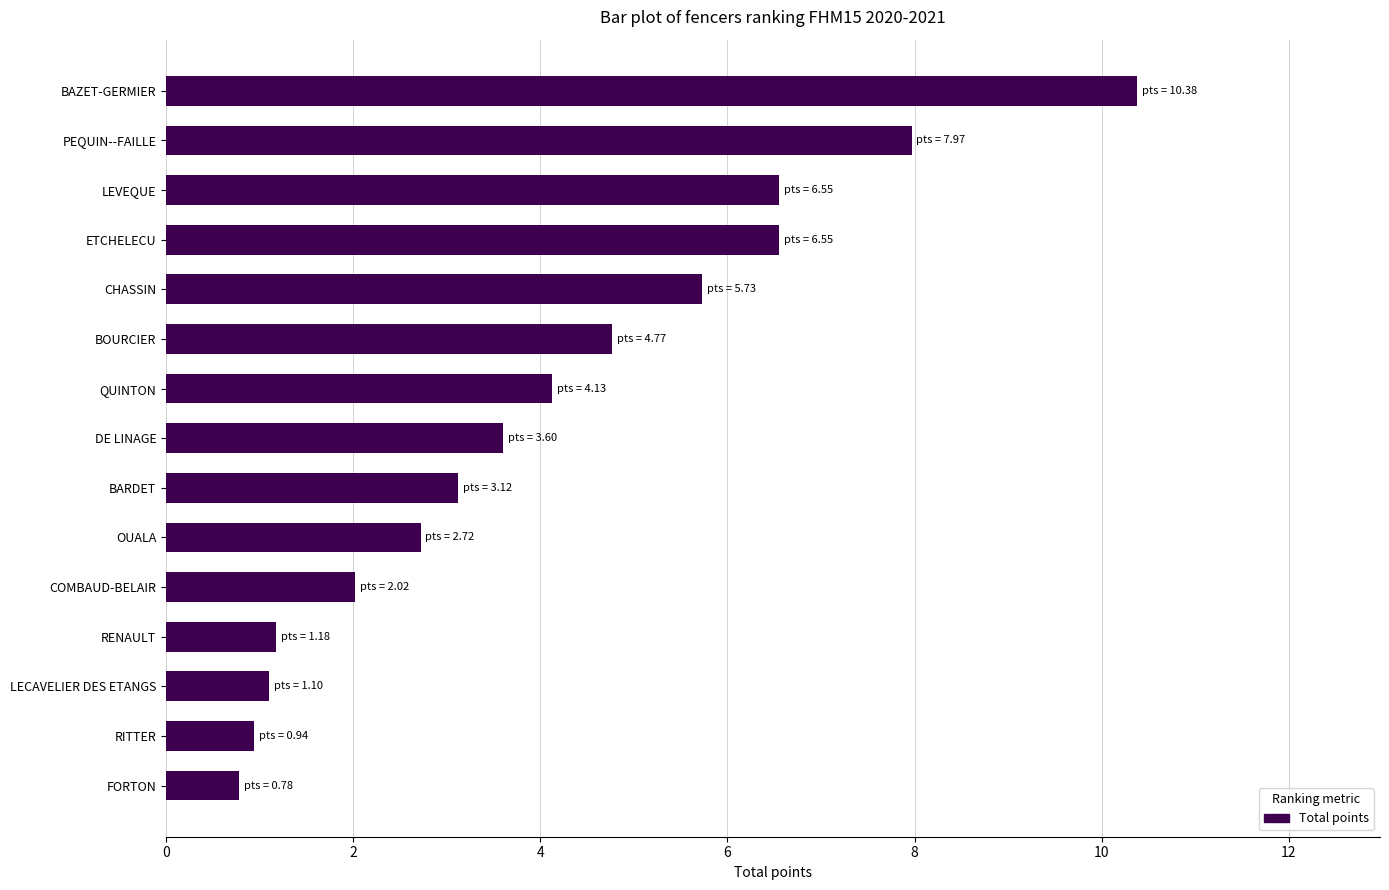

Which has a higher value, LECAVELIER DES ETANGS or BOURCIER?

BOURCIER